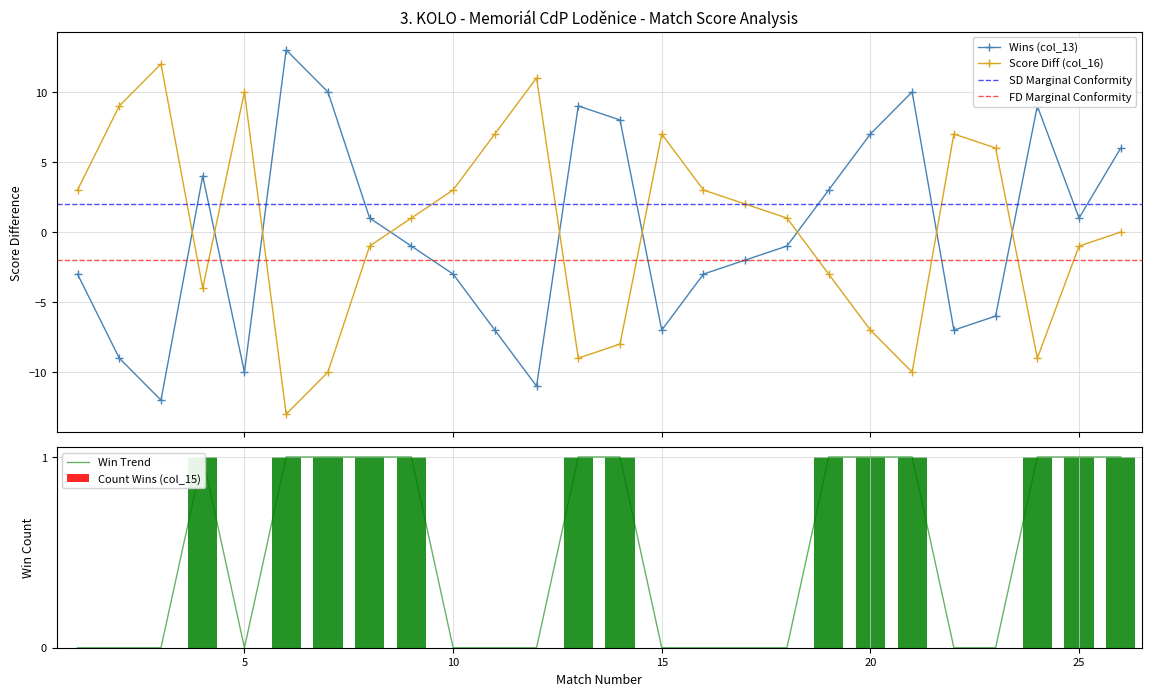

Which series has the largest total across all categories?

Count Wins (col_15)